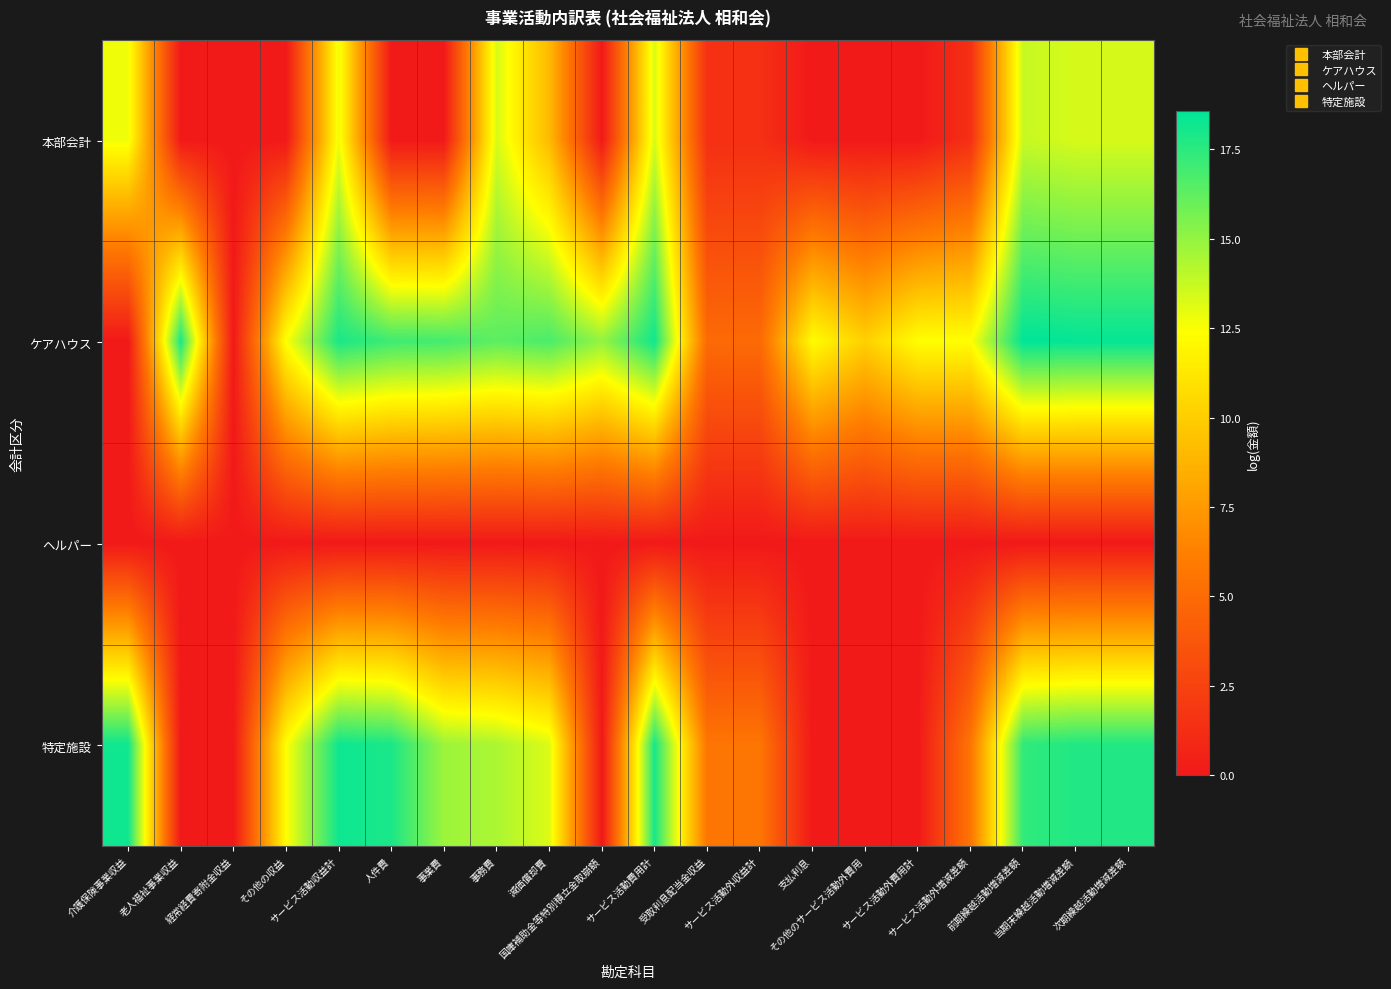

Count the number of categories in the chart.

20